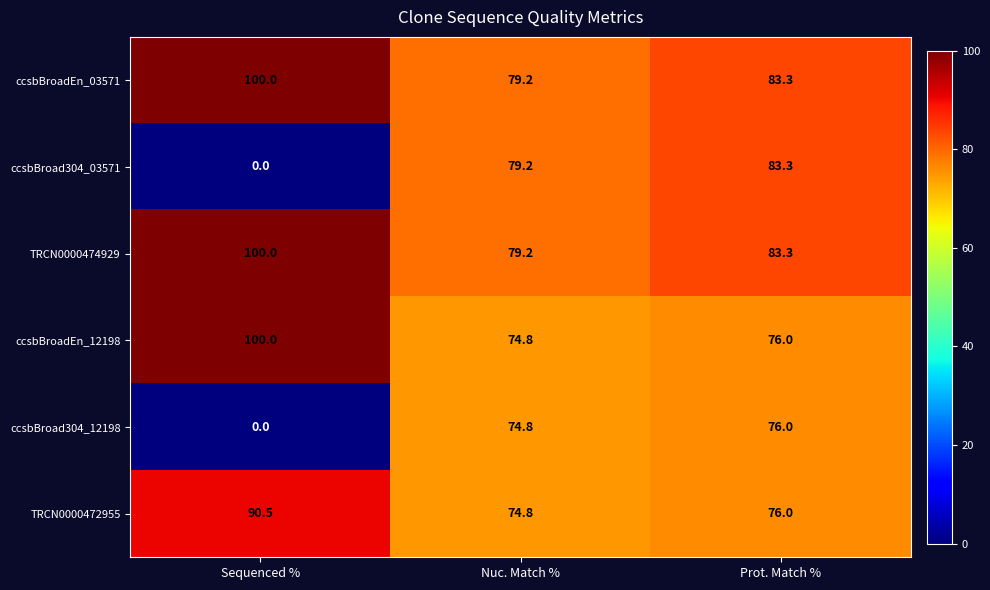

What is the sum of the ccsbBroadEn_12198 values at Sequenced % and Prot. Match %?

176.0